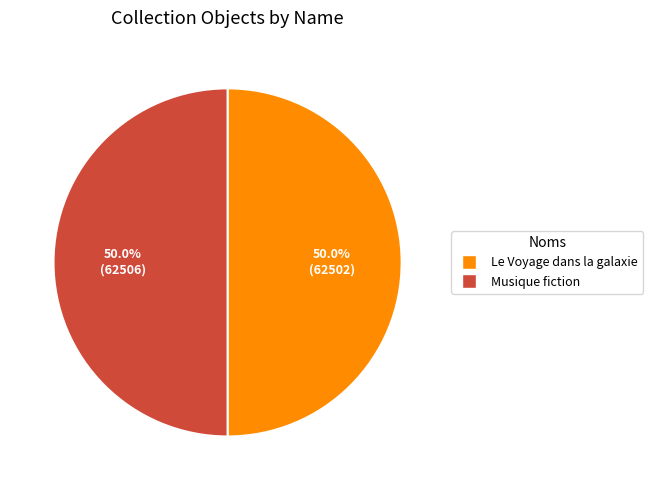

Approximately how many times larger is the value at Musique fiction compared to Le Voyage dans la galaxie?

1.0